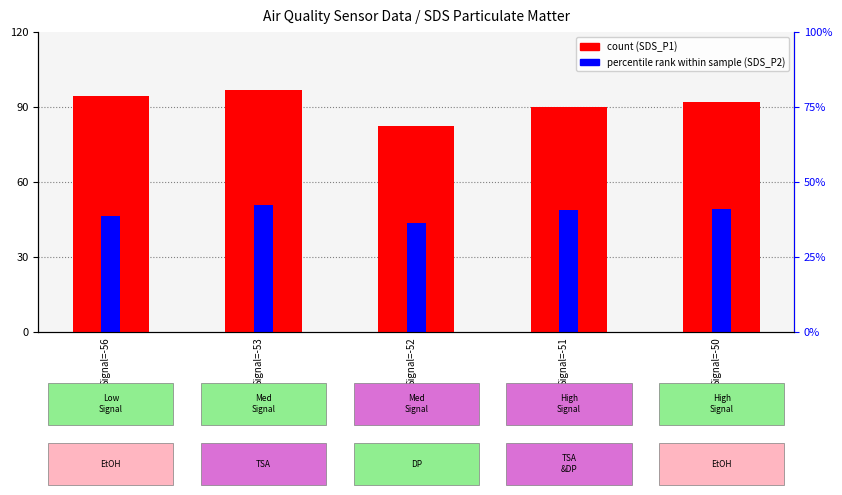

At how many categories does at least one series exceed 95?

1